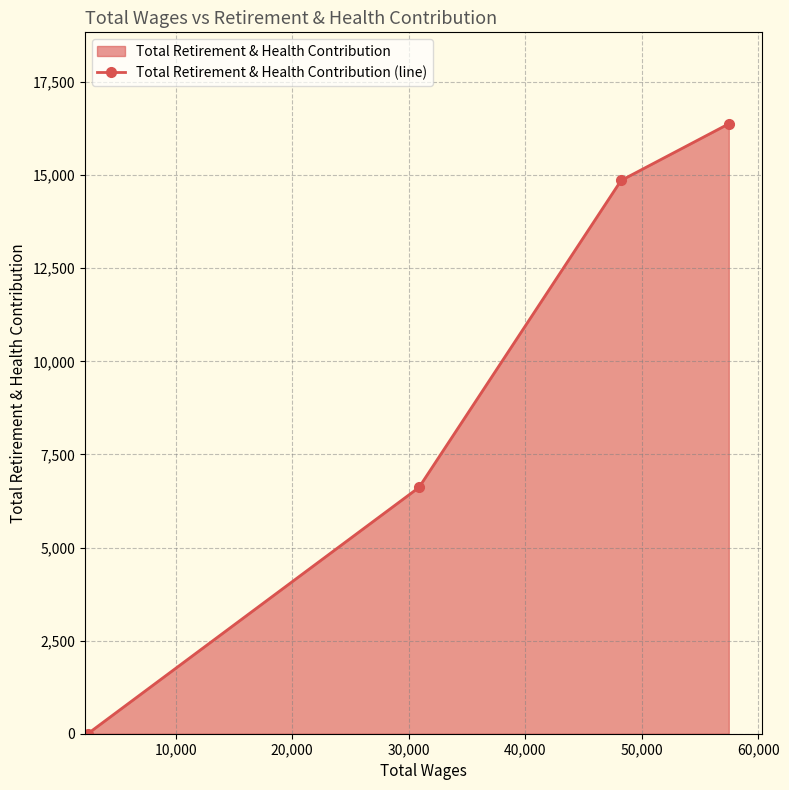

Reading left to right, extract all data points from this chart.

0	6614	14856	16377